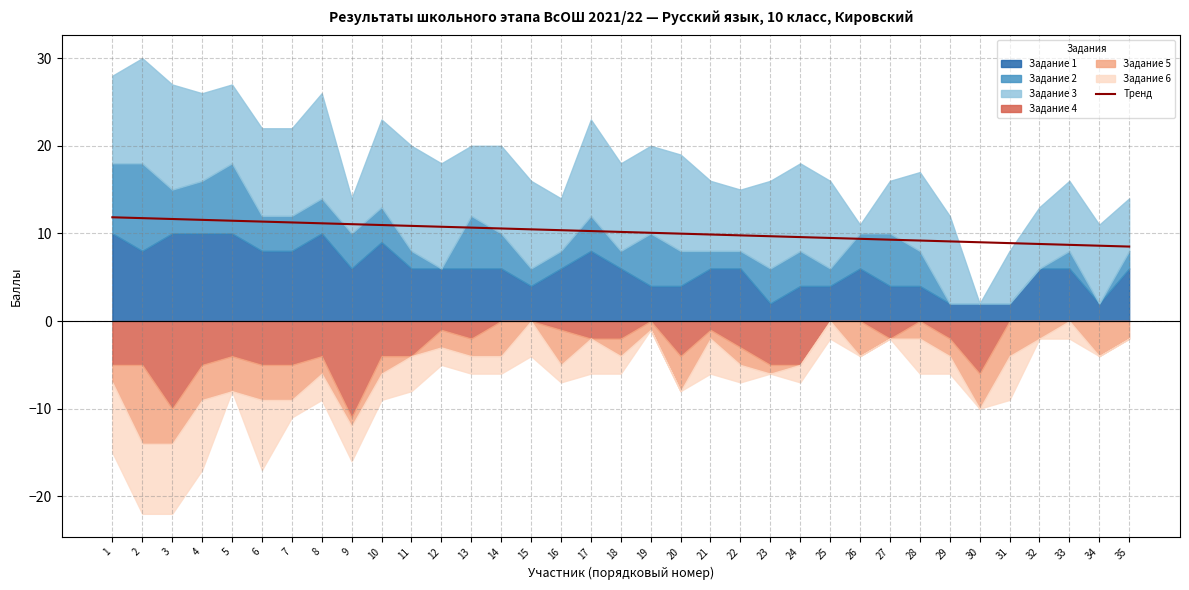

What is the highest value of the Тренд series?

11.8